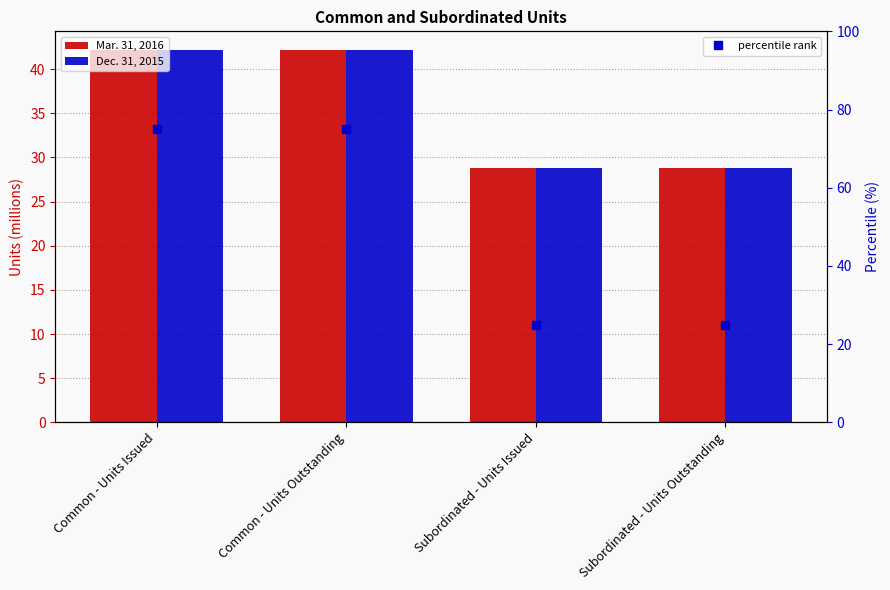

What is the average value of the Dec. 31, 2015 series?

35.5